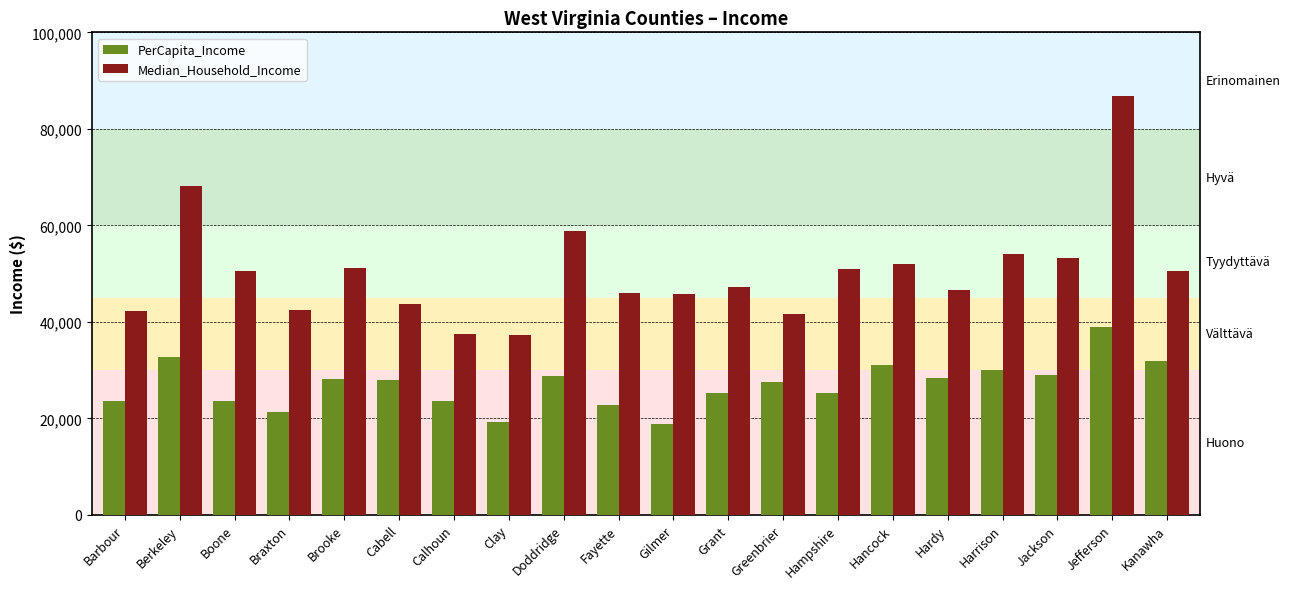

What is the difference between the highest and lowest values at Greenbrier?

14232